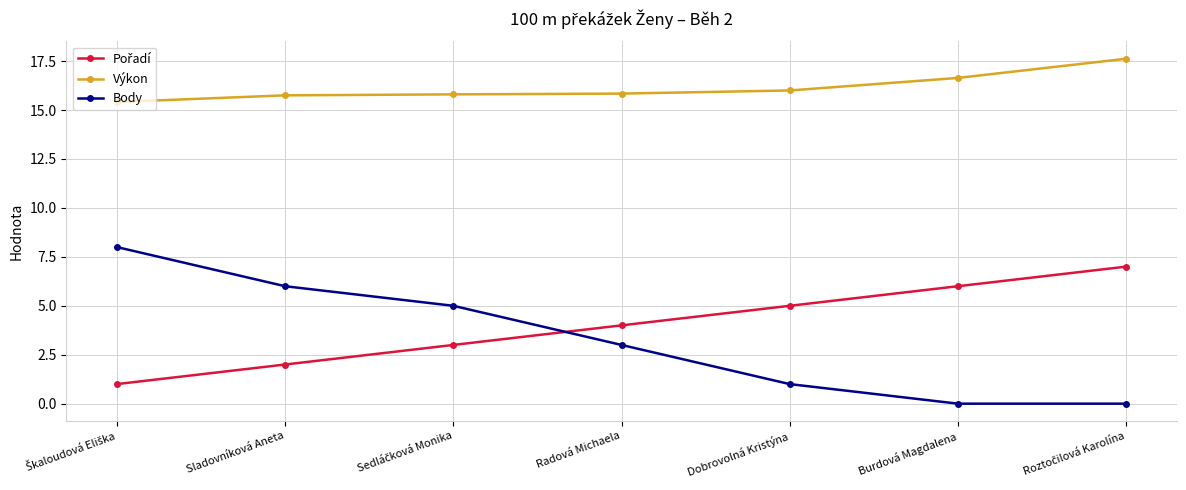

True or false: Výkon and Body cross at least once.

False